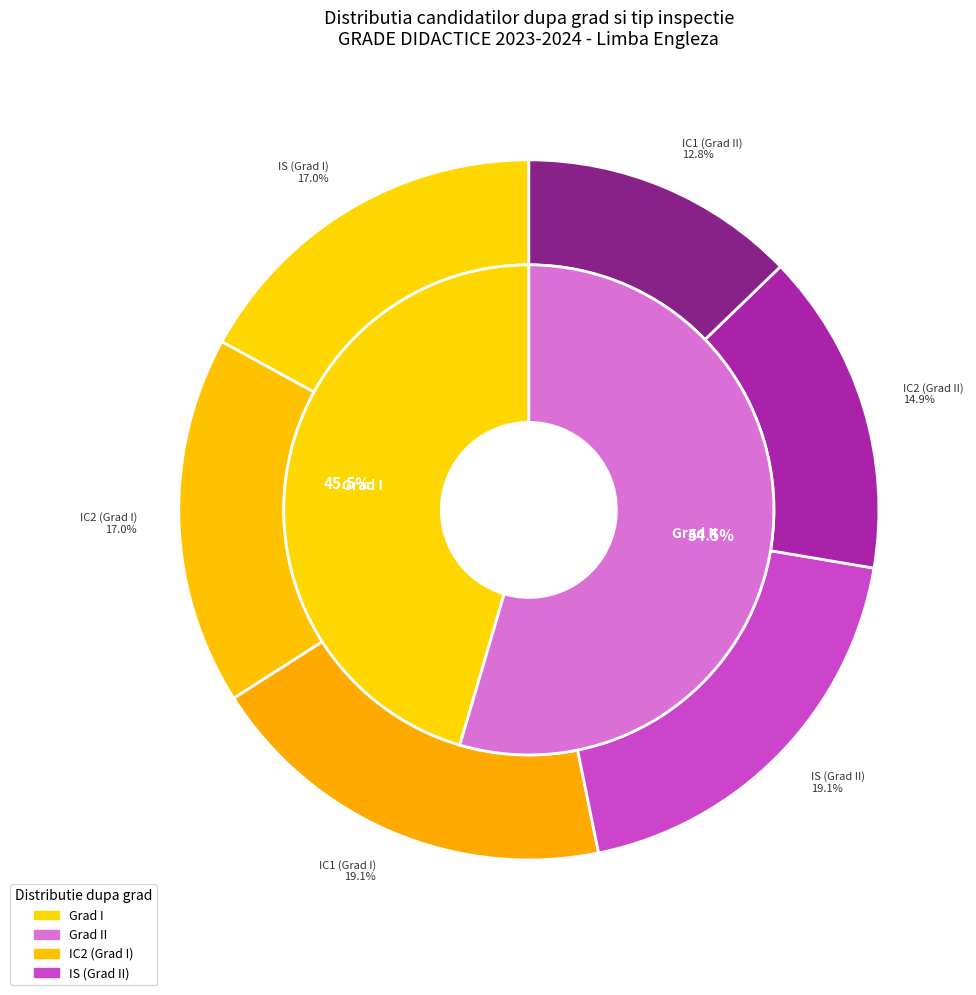

How many slices are in this pie chart?

8